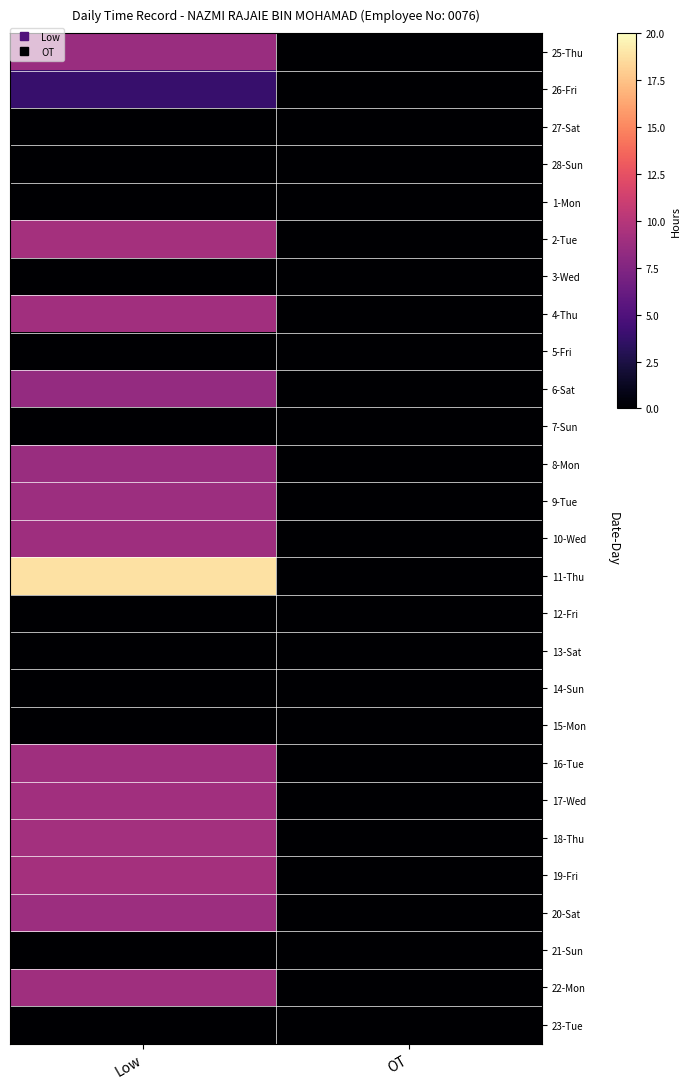

Rank the series at Low from lowest to highest value.

27-Sat, 28-Sun, 1-Mon, 3-Wed, 5-Fri, 7-Sun, 12-Fri, 13-Sat, 14-Sun, 15-Mon, 21-Sun, 23-Tue, 26-Fri, 6-Sat, 8-Mon, 25-Thu, 9-Tue, 20-Sat, 10-Wed, 16-Tue, 22-Mon, 4-Thu, 17-Wed, 18-Thu, 19-Fri, 2-Tue, 11-Thu